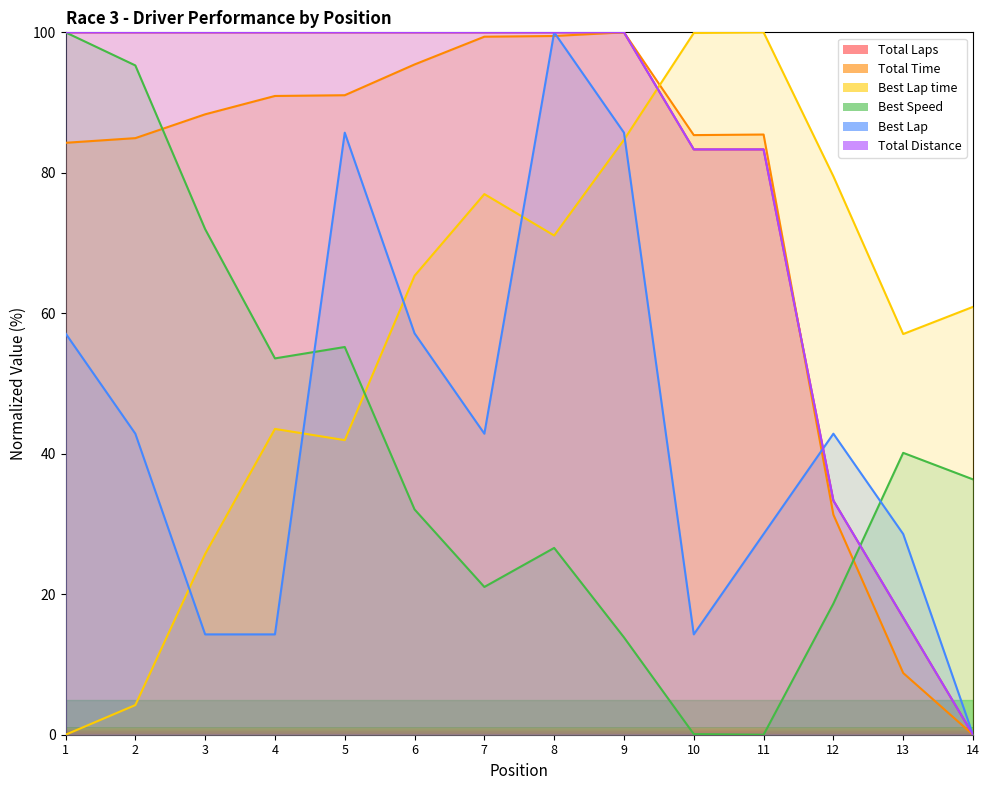

At 12, list the series in order from smallest to largest.

Best Speed, Total Time, Total Laps, Total Distance, Best Lap, Best Lap time